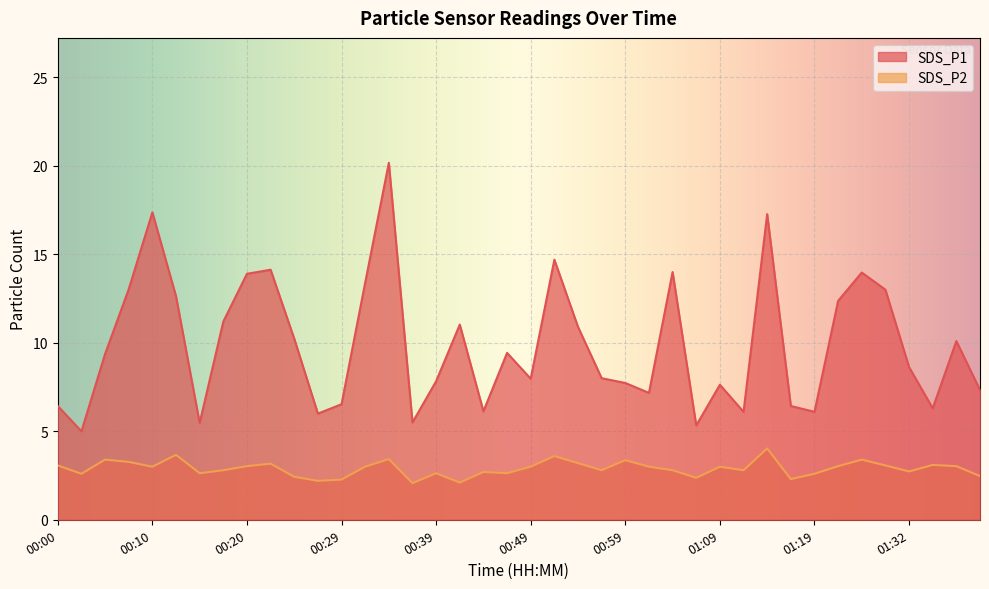

What is the smallest value displayed?

2.1